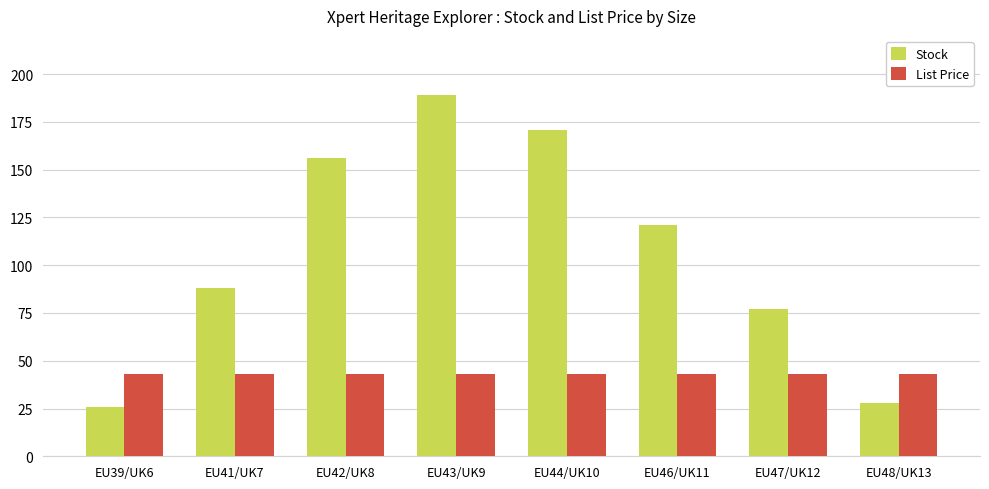

Reading left to right, what are all the values shown in this chart?

Stock: 26.0	88.0	156.0	189.0	171.0	121.0	77.0	28.0
List Price: 43.0	43.0	43.0	43.0	43.0	43.0	43.0	43.0